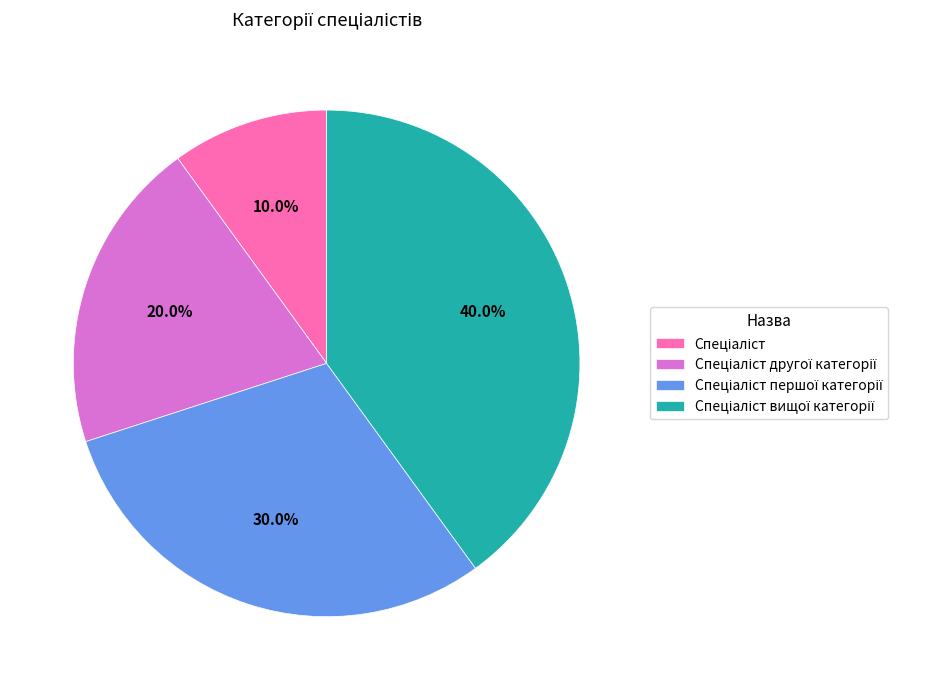

How many segments does this pie chart have?

4